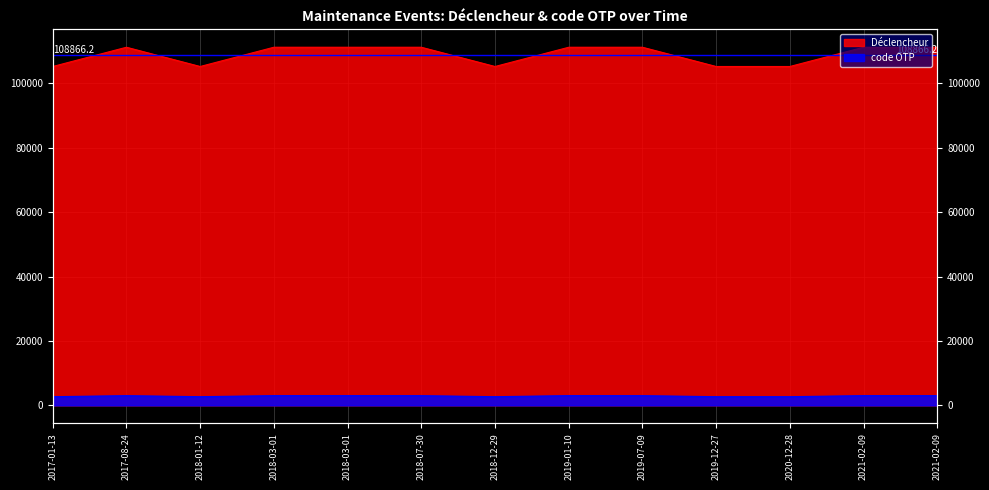

Which has a higher value, 2019-07-09 or 2021-02-09?

2019-07-09